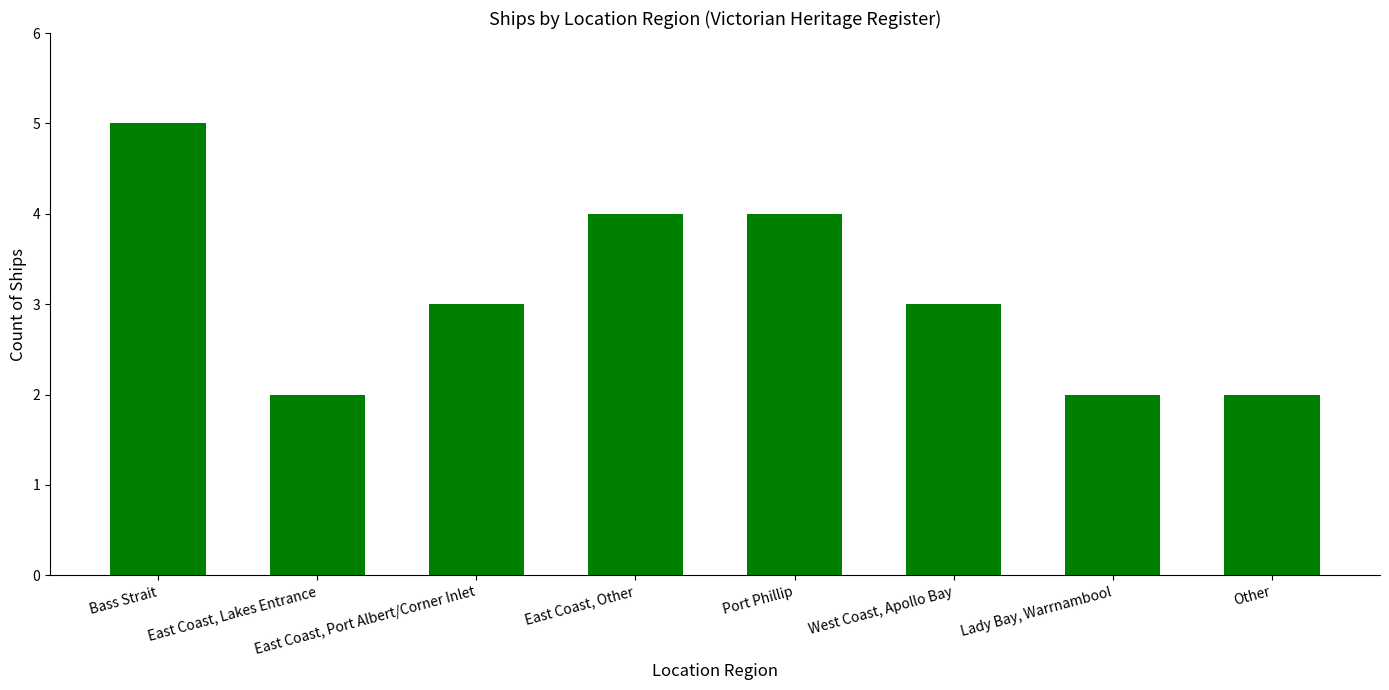

True or false: the data shows 3 at Other.

False